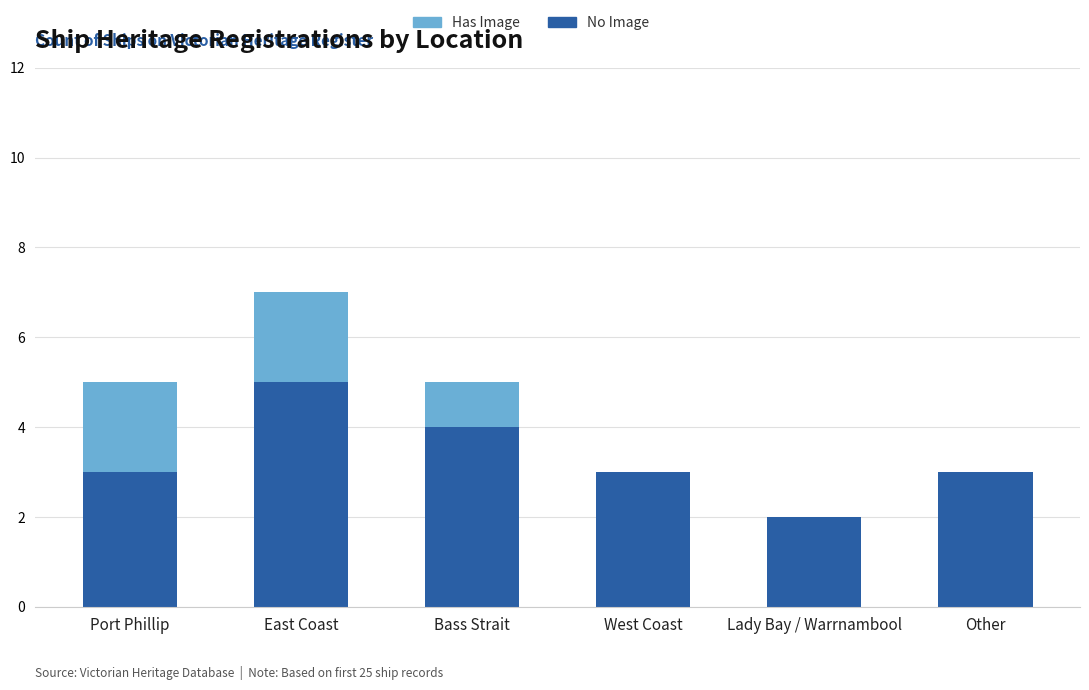

The value of No Image at Port Phillip is 3. True or false?

True